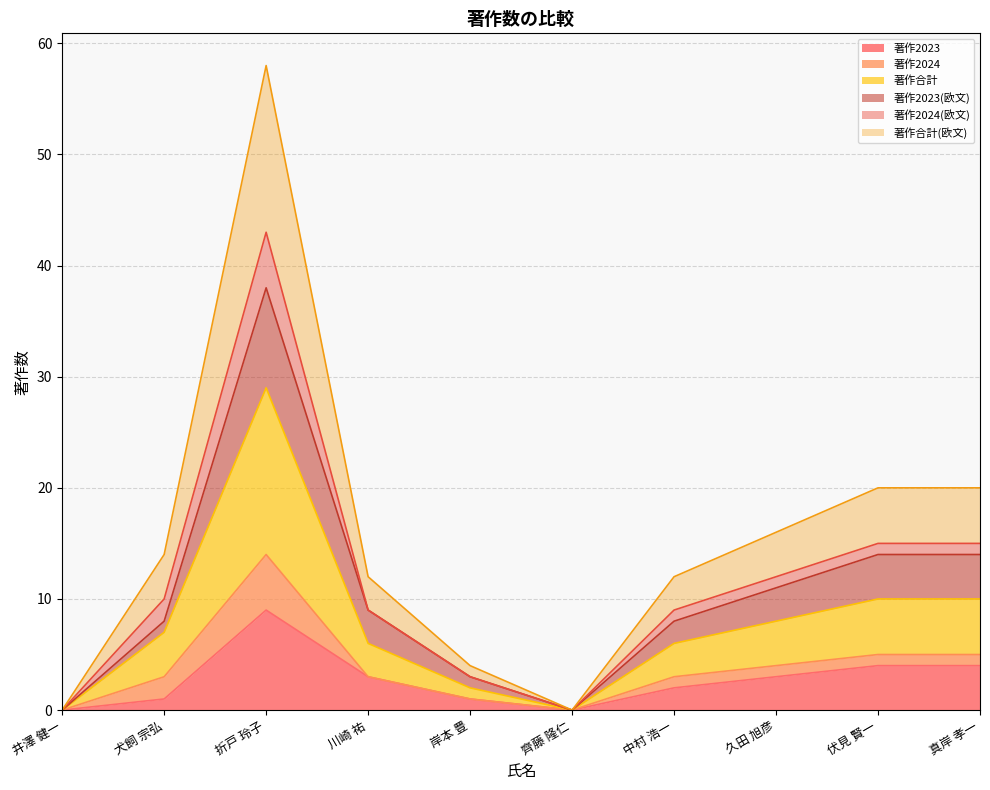

True or false: 著作2023 has a value of 2 at 中村 浩一.

True